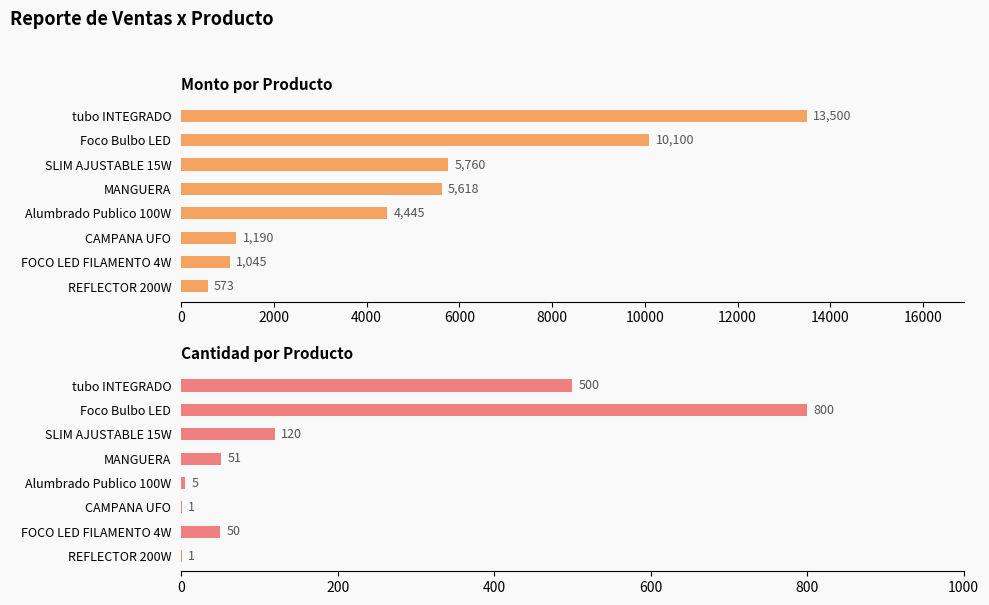

What are all the series names shown in the legend?

Monto, Cant.